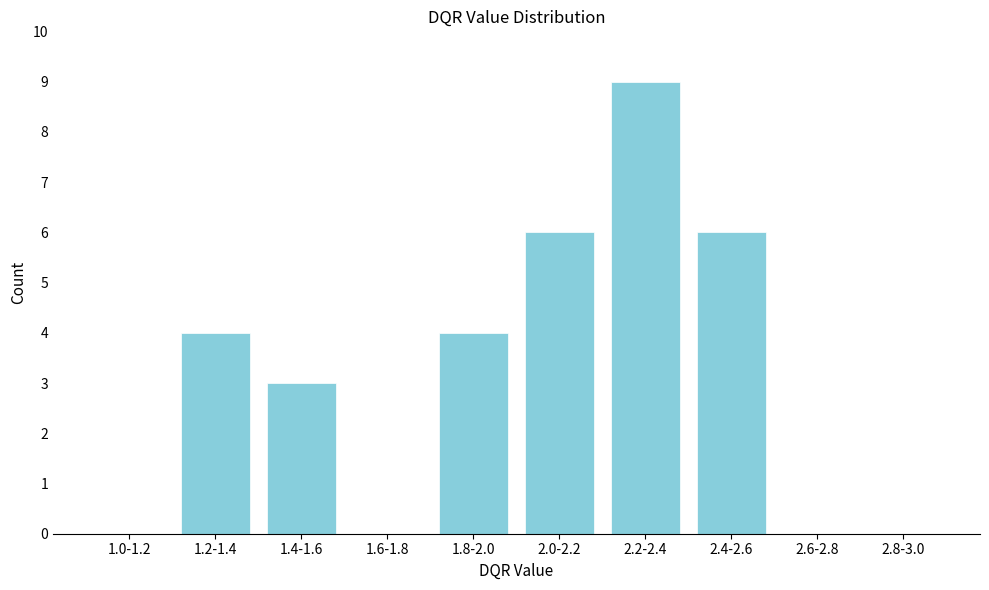

Reading left to right, list all the values displayed in this chart.

1.0-1.2=0	1.2-1.4=4	1.4-1.6=3	1.6-1.8=0	1.8-2.0=4	2.0-2.2=6	2.2-2.4=9	2.4-2.6=6	2.6-2.8=0	2.8-3.0=0